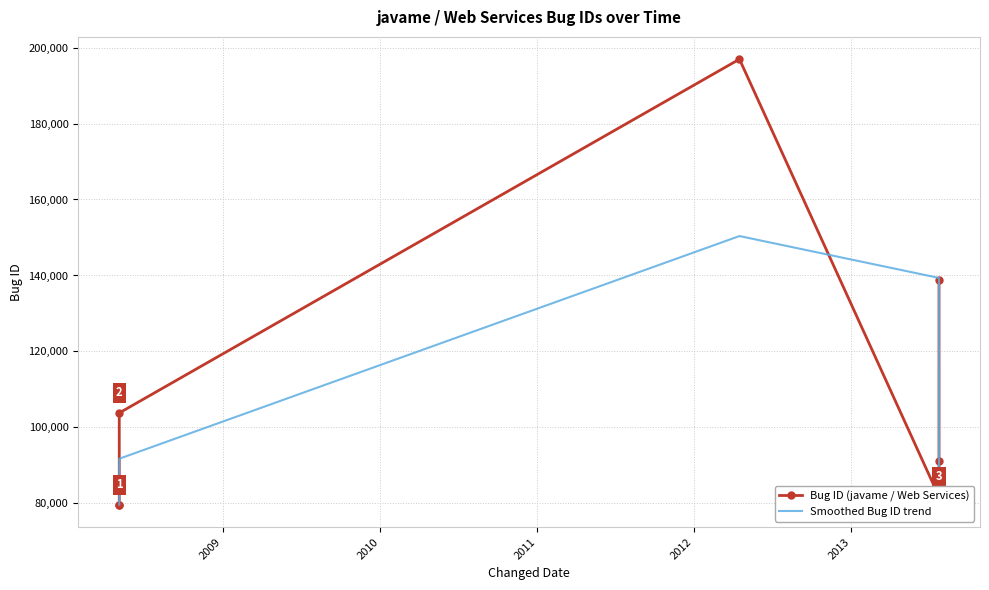

How many values are below 91263?

4